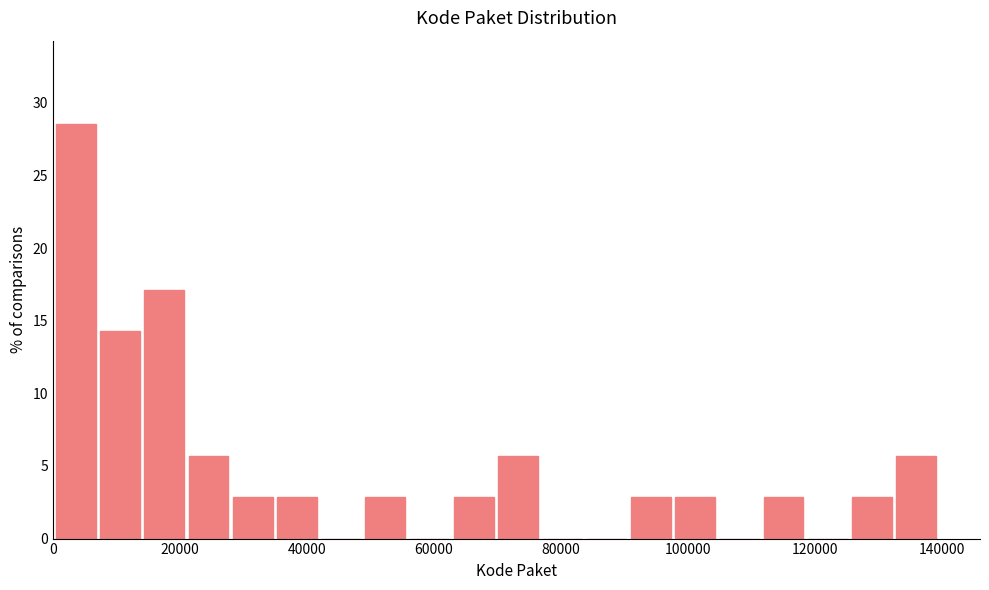

Read against the x-axis, roughly where is the centre of the tallest bar?

4000